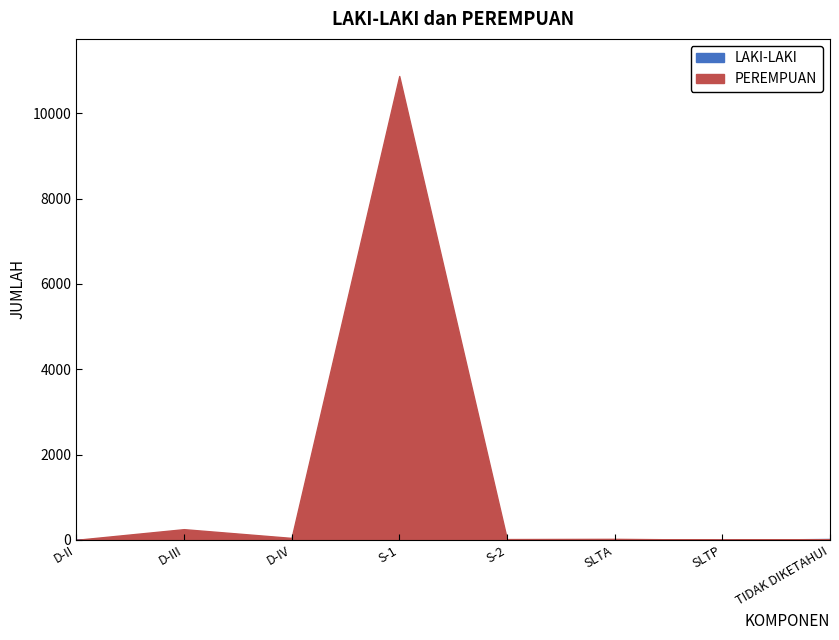

Is the value of PEREMPUAN at D-III greater than the value of LAKI-LAKI at D-IV?

Yes